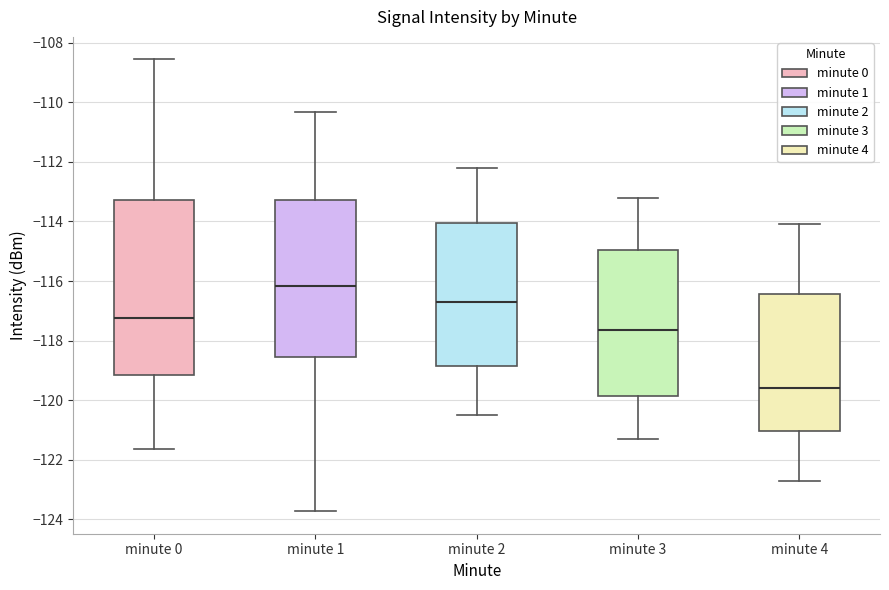

Comparing the boxes themselves (not the whiskers), which one is the tallest?

minute 0